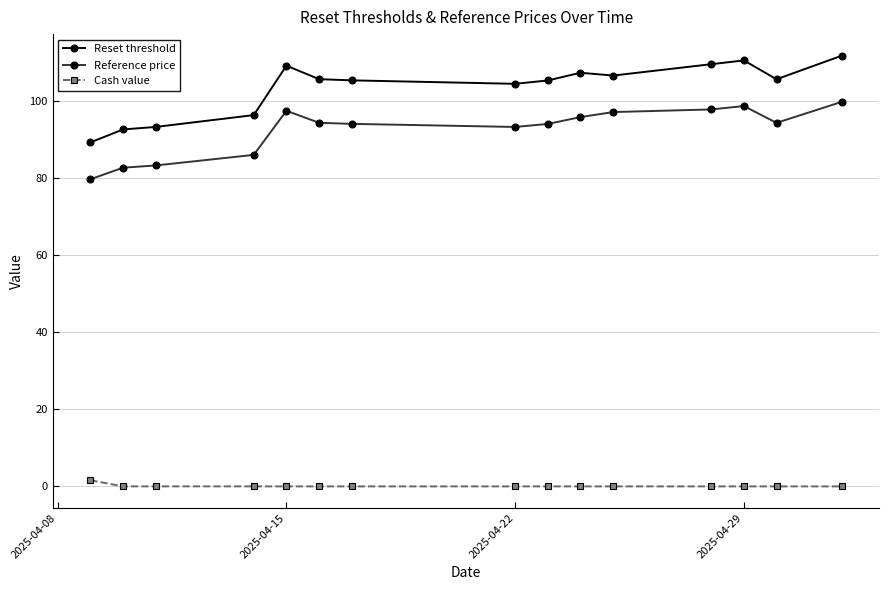

What is the maximum value shown in the chart?

111.7